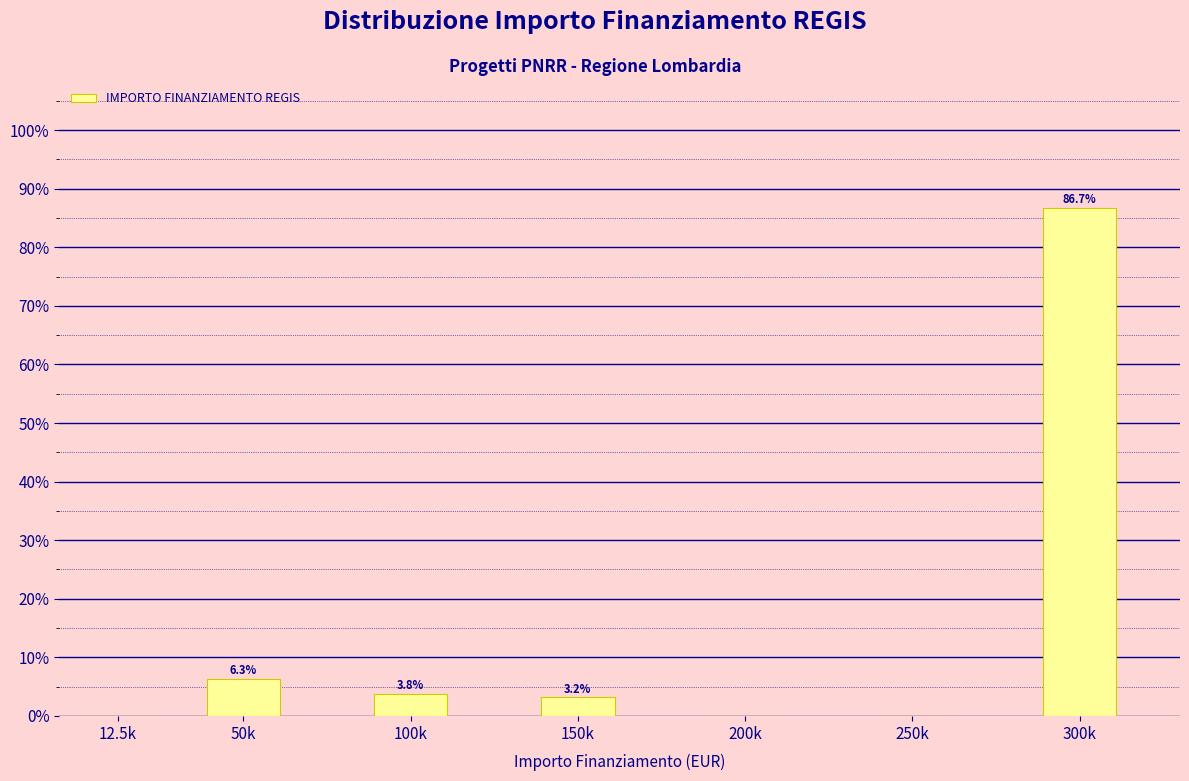

Reading left to right, extract all data points from this chart.

12.5k=0.0	50k=6.3	100k=3.8	150k=3.2	200k=0.0	250k=0.0	300k=86.7